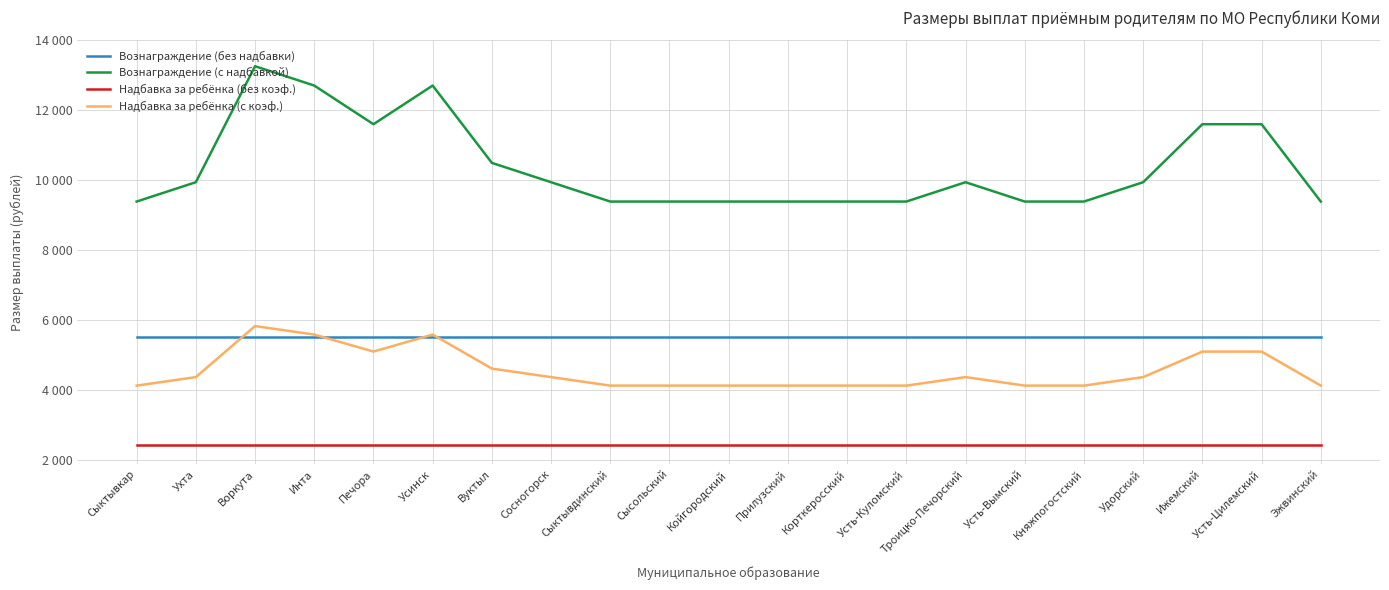

At which label does Вознаграждение (с надбавкой) first exceed 9946?

Ухта